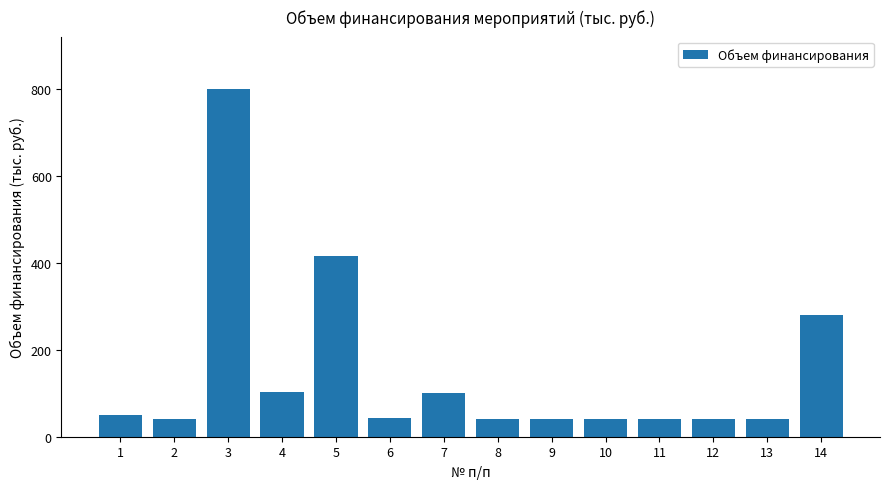

What is the difference between the maximum and minimum values?

760.0